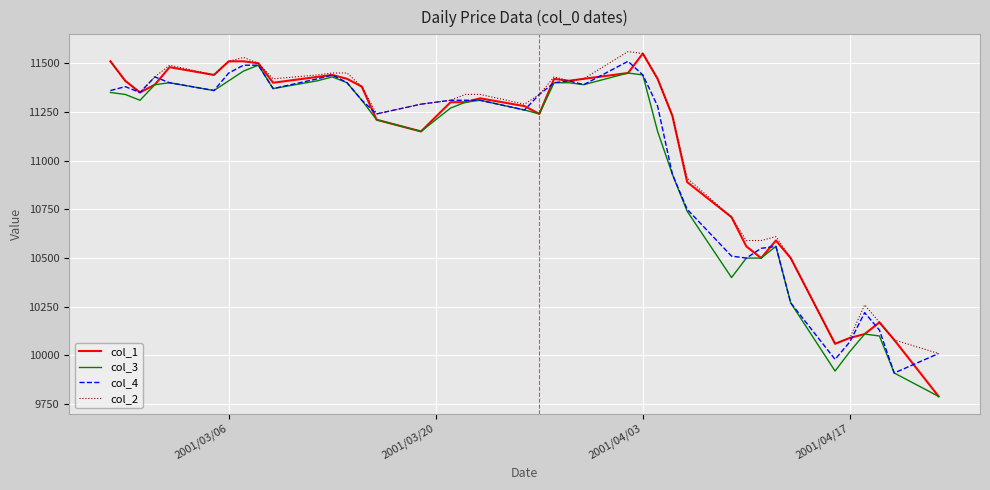

What is the minimum value for col_2?

10010